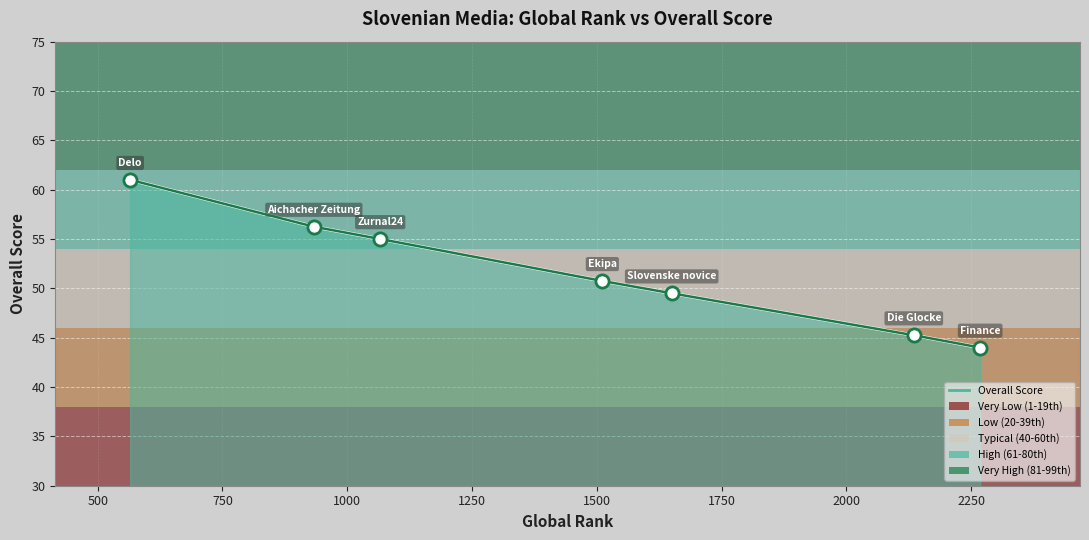

True or false: the data has more than 0 interior local peaks.

False